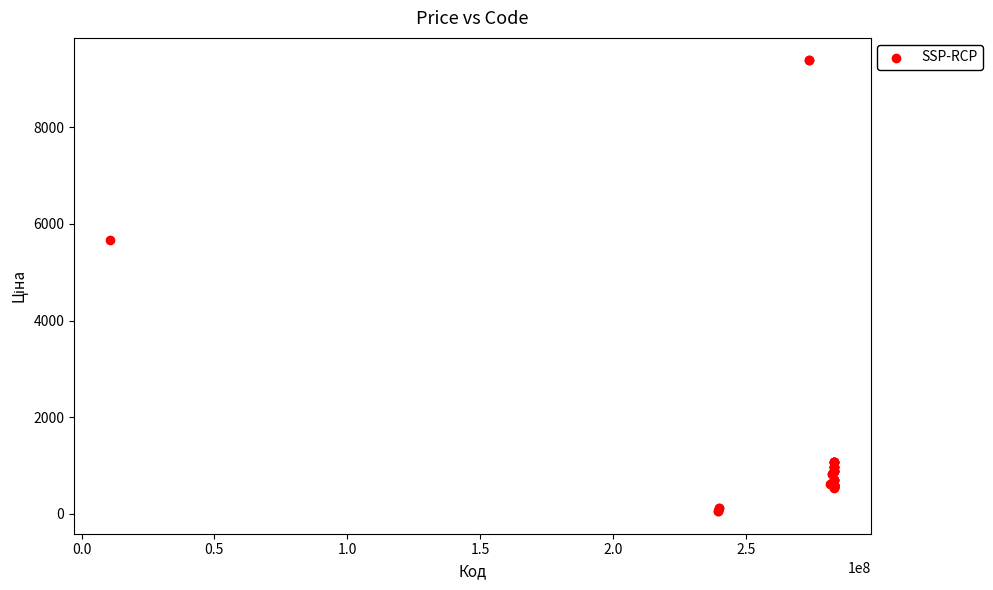

What Y value in the scatter plot is closest to 4720?

5673.8